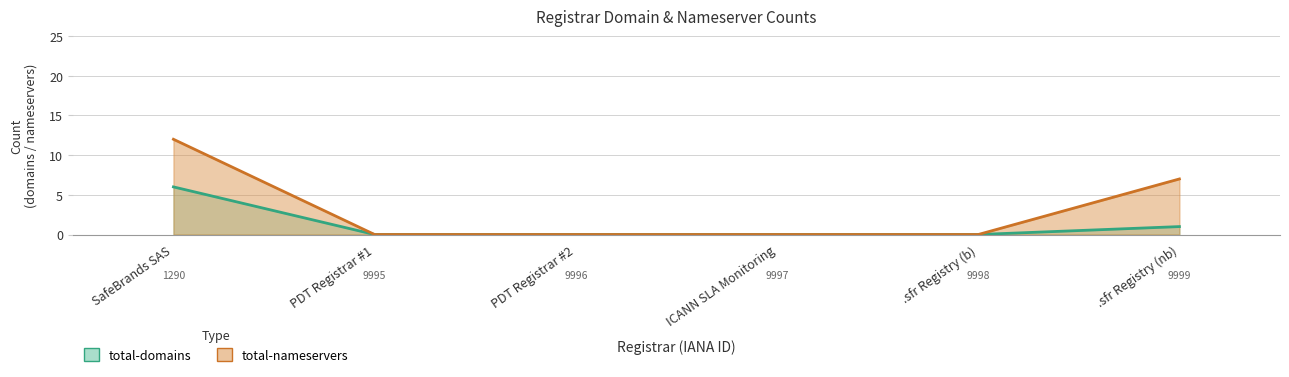

Which has a higher value, PDT Registrar #1 or PDT Registrar #2?

PDT Registrar #1